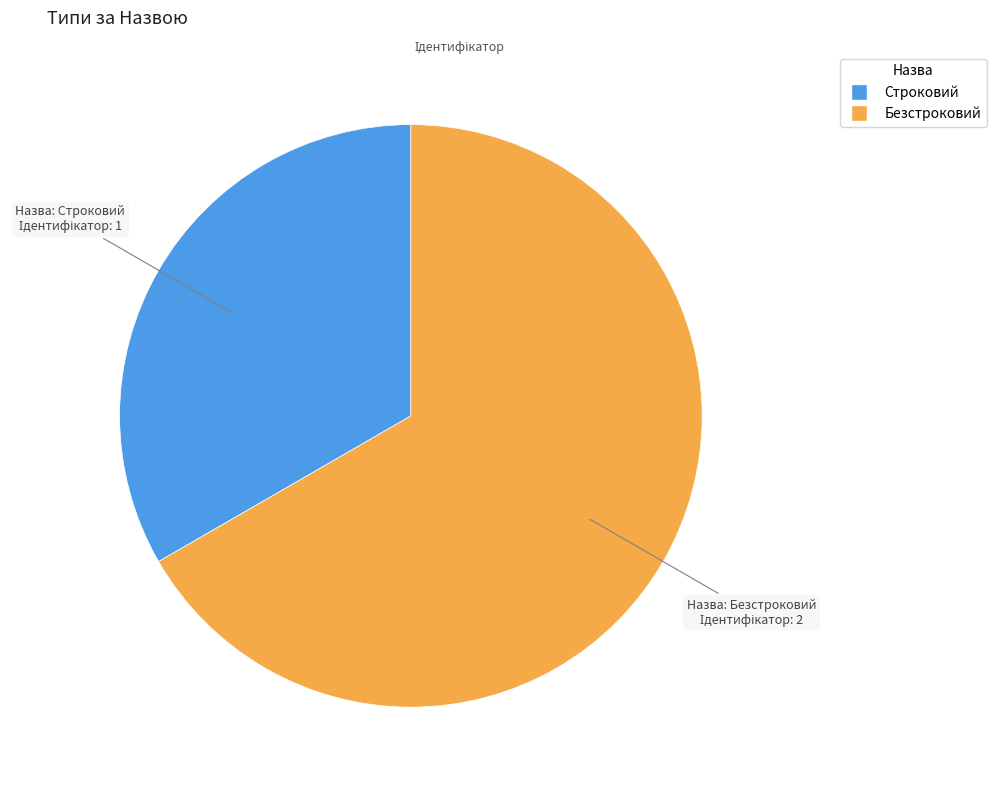

What is the majority slice?

Безстроковий